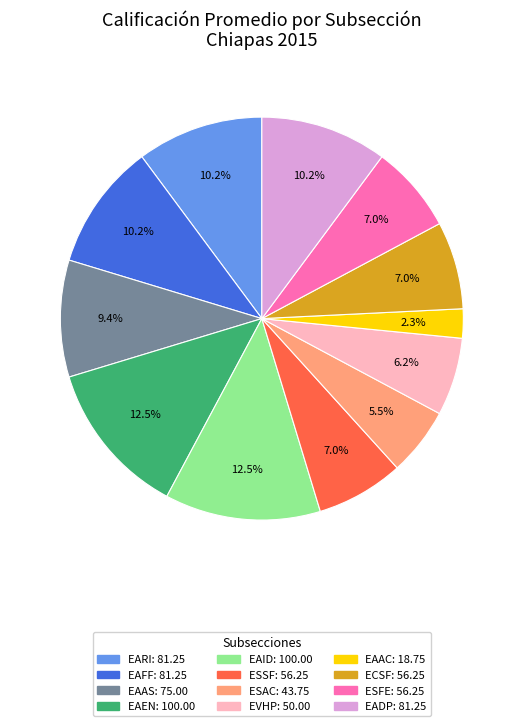

Is there any slice that represents more than half of the pie?

No